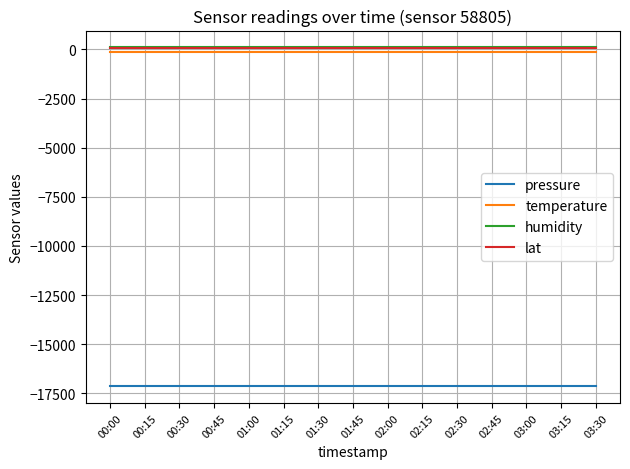

What is the minimum value shown in the chart?

-17125.5